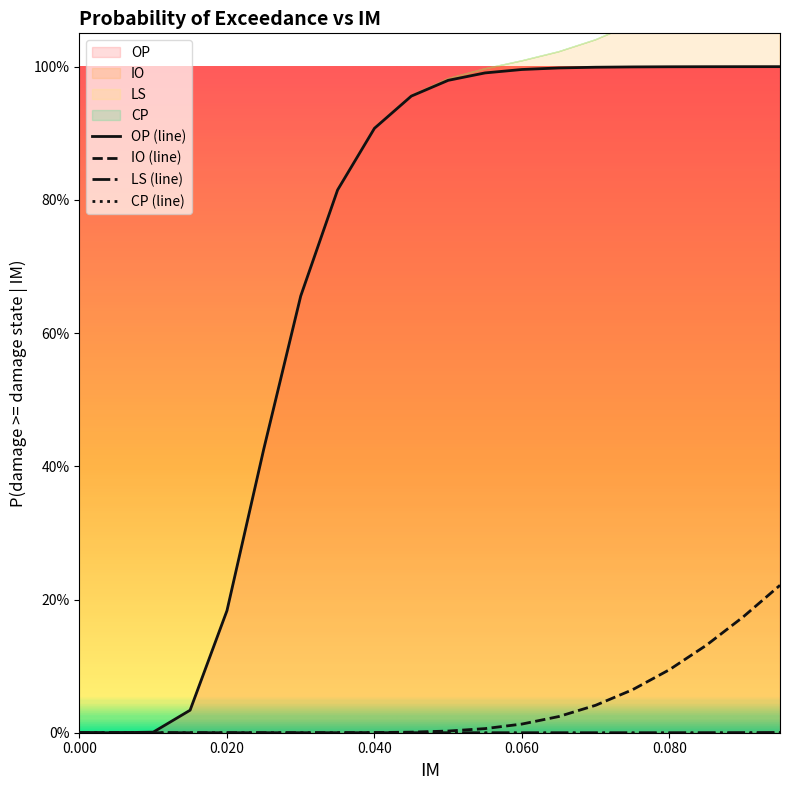

Reading right to left, what are all the values shown in this chart?

OP: 0.095=1.0	0.09=1.0	0.085=1.0	0.08=1.0	0.075=1.0	0.07=1.0	0.065=1.0	0.06=1.0	0.055=1.0	0.05=1.0	0.045=1.0	0.04=0.9	0.035=0.8	0.03=0.7	0.025=0.4	0.02=0.2	0.015=0.0	0.01=0.0	0.005=0.0	0.0=0.0
IO: 0.095=0.2	0.09=0.2	0.085=0.1	0.08=0.1	0.075=0.1	0.07=0.0	0.065=0.0	0.06=0.0	0.055=0.0	0.05=0.0	0.045=0.0	0.04=0.0	0.035=0.0	0.03=0.0	0.025=0.0	0.02=0.0	0.015=0.0	0.01=0.0	0.005=0.0	0.0=0.0
LS: 0.095=0.0	0.09=0.0	0.085=0.0	0.08=0.0	0.075=0.0	0.07=0.0	0.065=0.0	0.06=0.0	0.055=0.0	0.05=0.0	0.045=0.0	0.04=0.0	0.035=0.0	0.03=0.0	0.025=0.0	0.02=0.0	0.015=0.0	0.01=0.0	0.005=0.0	0.0=0.0